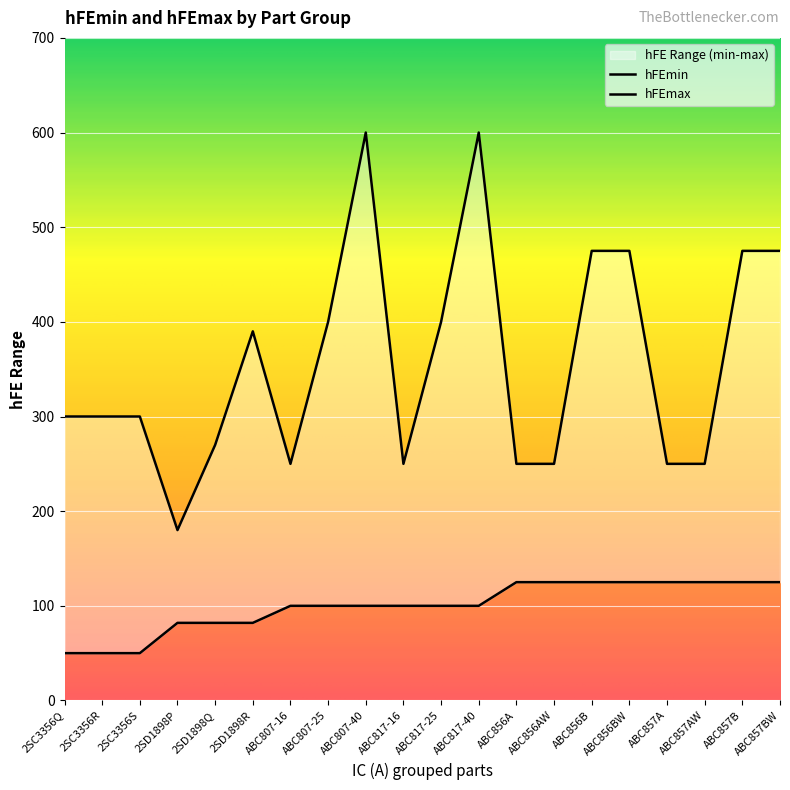

The hFEmax series shows 423 at 2SC3356Q. True or false?

False